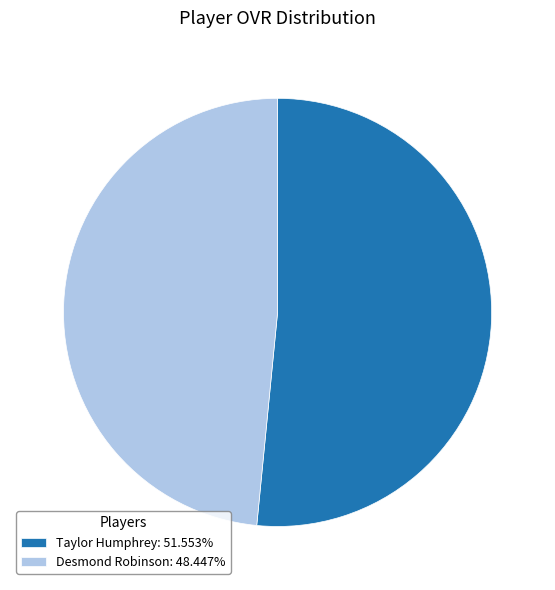

Is the sum of Taylor Humphrey and Desmond Robinson greater than half?

Yes